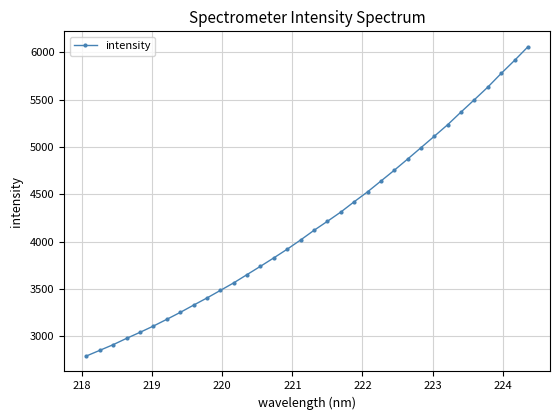

What is the greatest value displayed?

6058.5